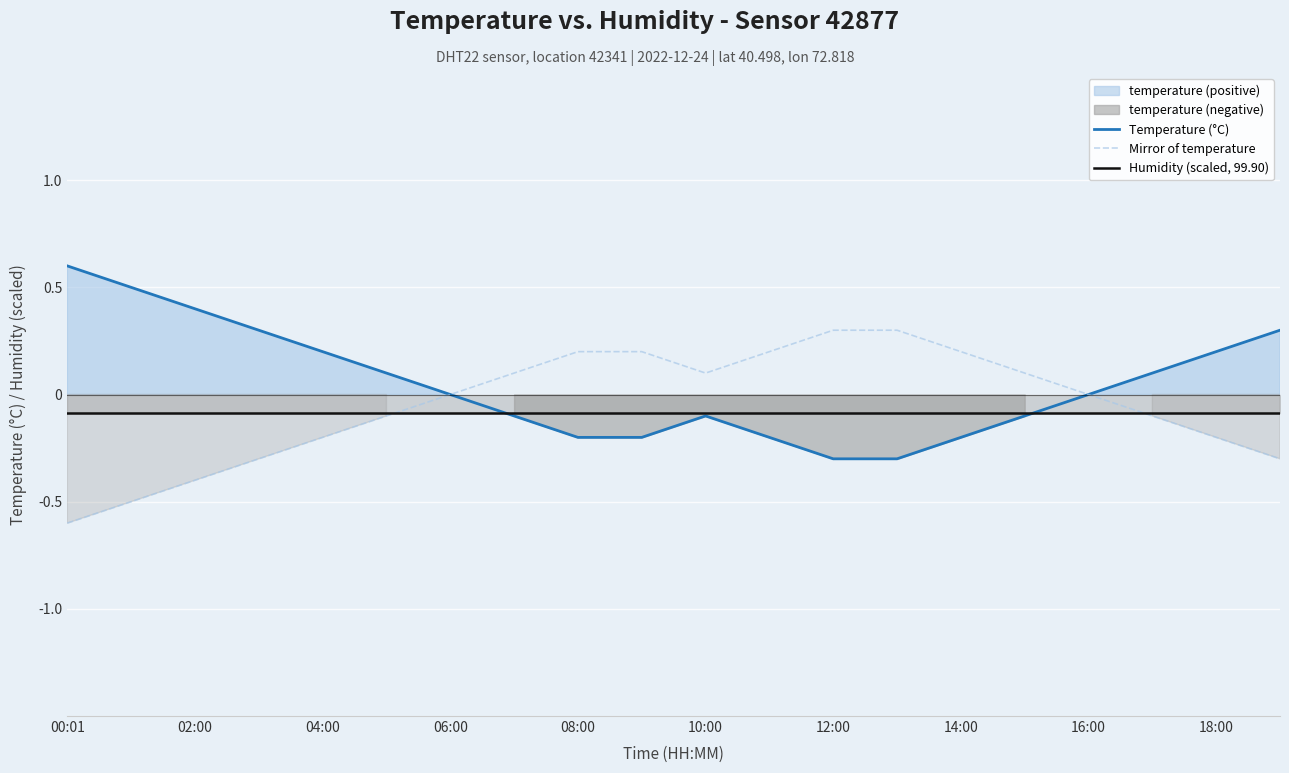

Is it true that Mirror of temperature equals -0.2 at 18:00?

True